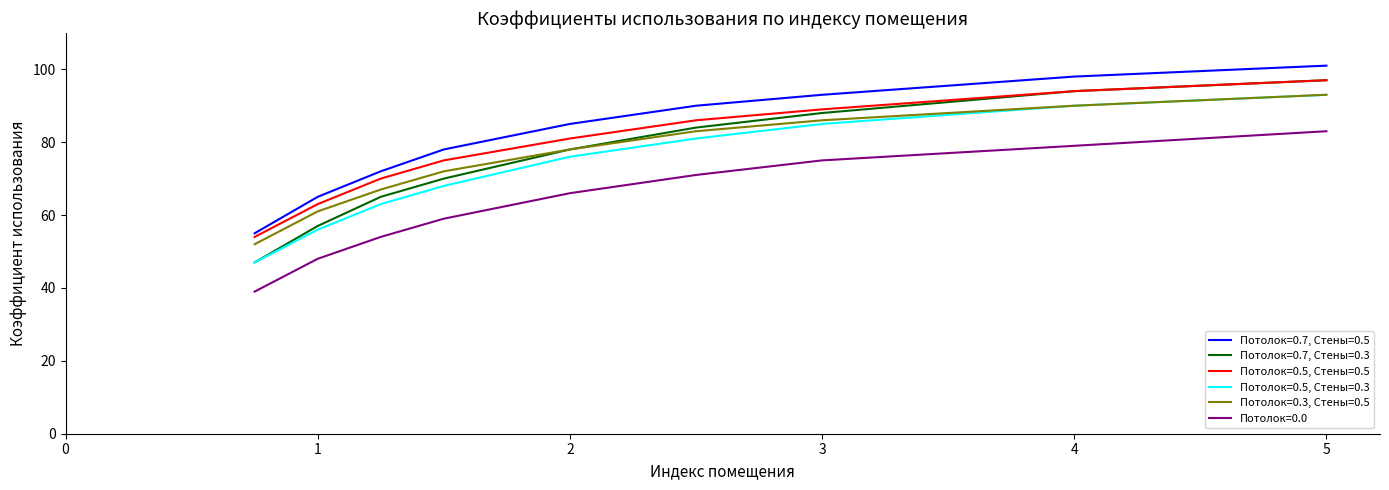

True or false: Потолок=0.7, Стены=0.5 and Потолок=0.0 intersect in this chart.

False